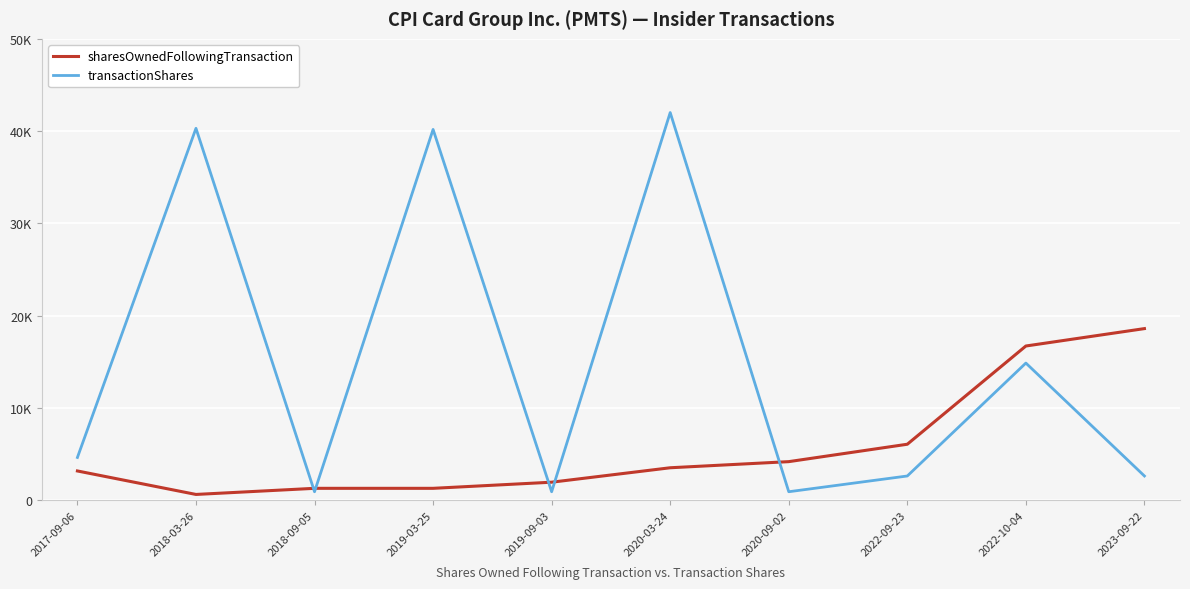

Is this an area chart (filled region under the line)?

No